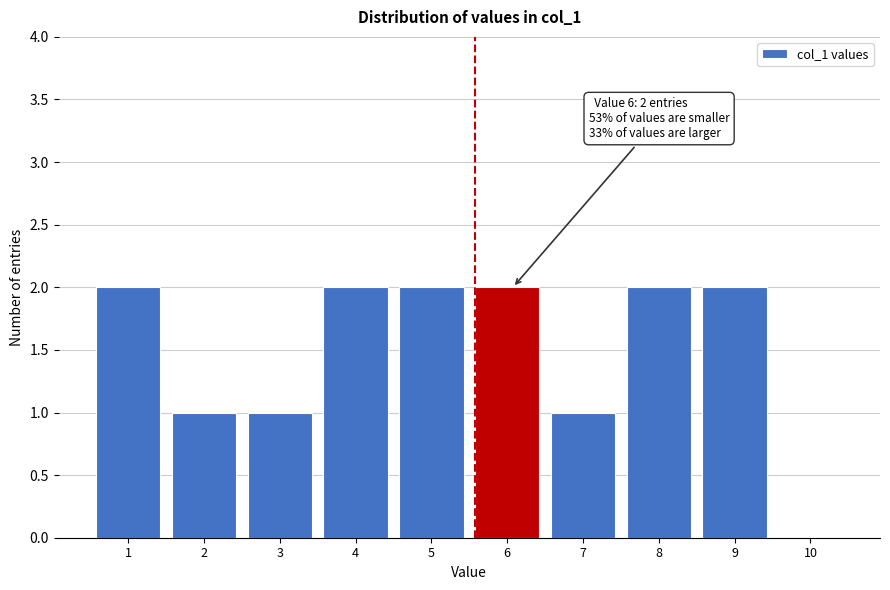

Reading left to right, list all the values displayed in this chart.

1=2	2=1	3=1	4=2	5=2	6=2	7=1	8=2	9=2	10=0